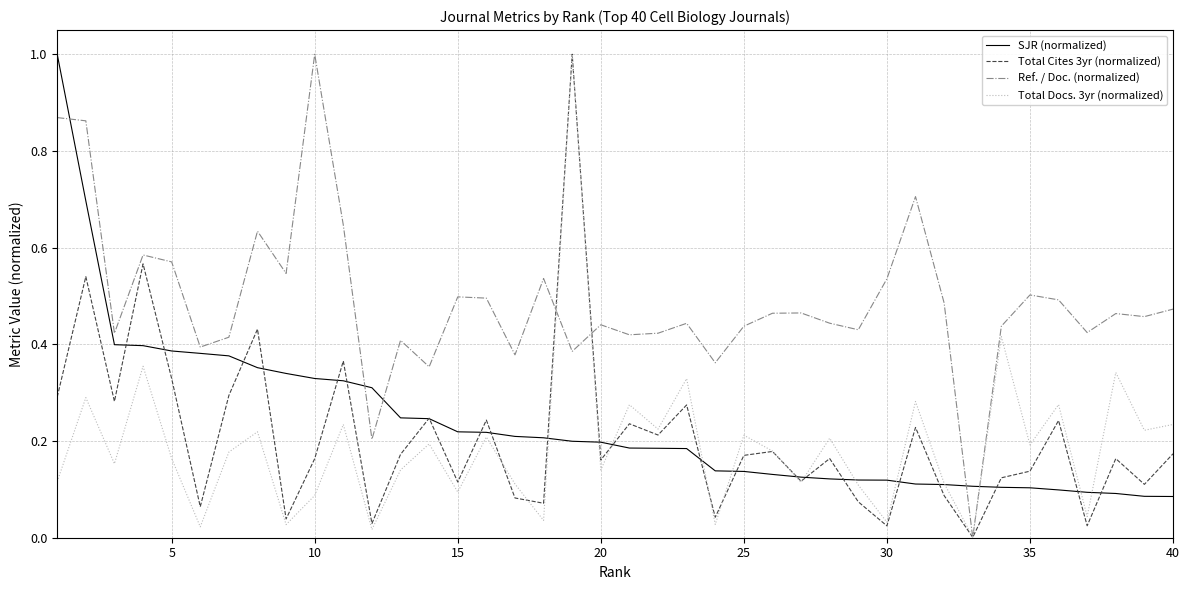

Which series has the largest total across all categories?

Ref. / Doc. (normalized)